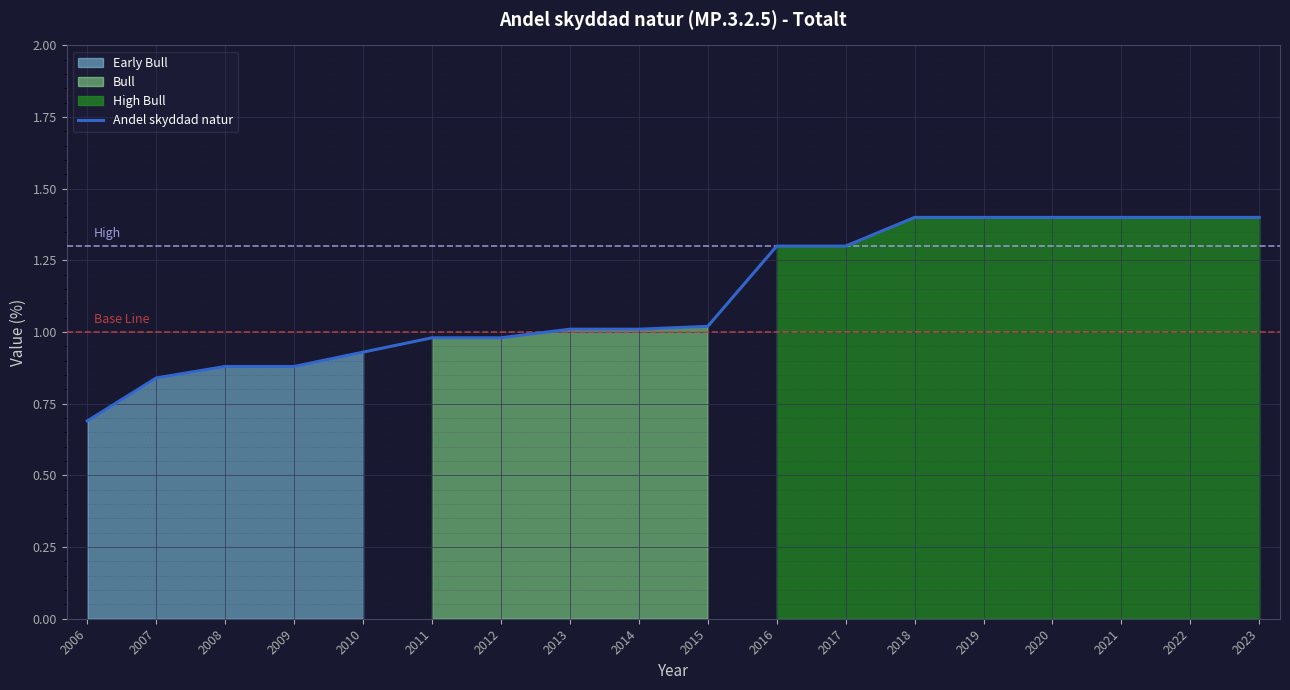

What is the change in value from 2012 to 2016?

+0.3